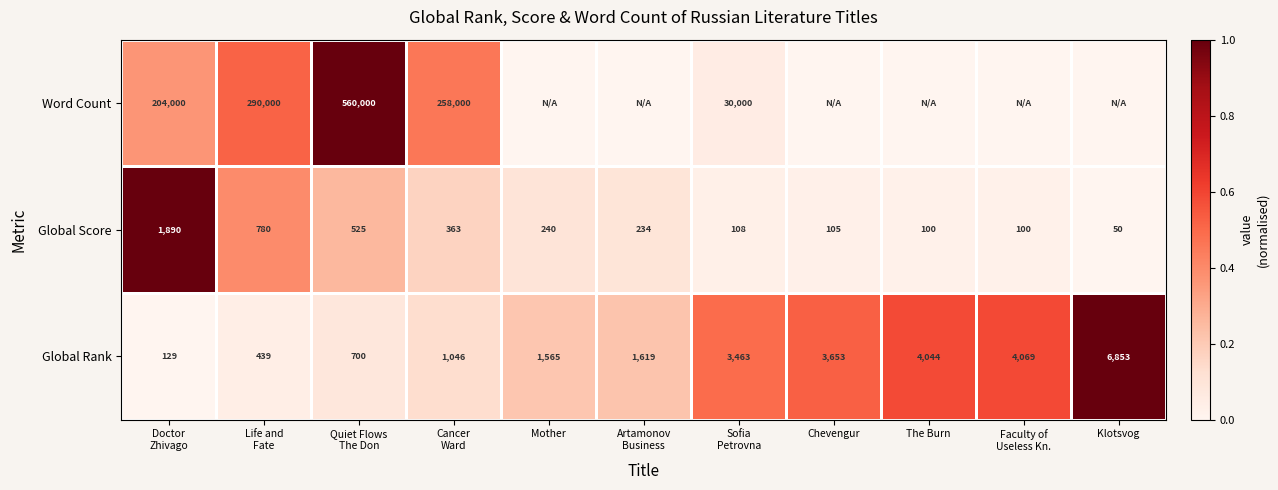

What is the average value of the Global Rank series?

2507